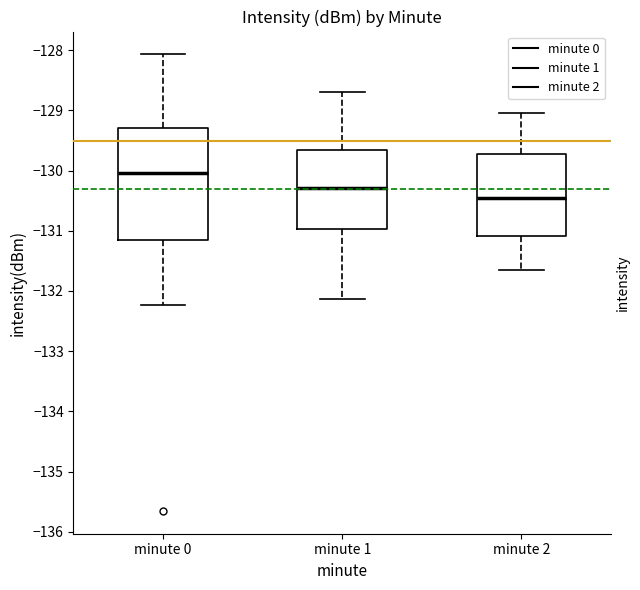

Reading left to right, transcribe this box plot: for each box, give where its median line is, the range the box spans, and where its two whiskers end, as read against the y-axis. The values are not printed on the chart, so give them approximately, as read against the axis.

minute 0: median -130.0, box -131.1 to -129.3, whiskers -132.2 to -128.1
minute 1: median -130.3, box -131.0 to -129.7, whiskers -132.1 to -128.7
minute 2: median -130.4, box -131.1 to -129.7, whiskers -131.6 to -129.0